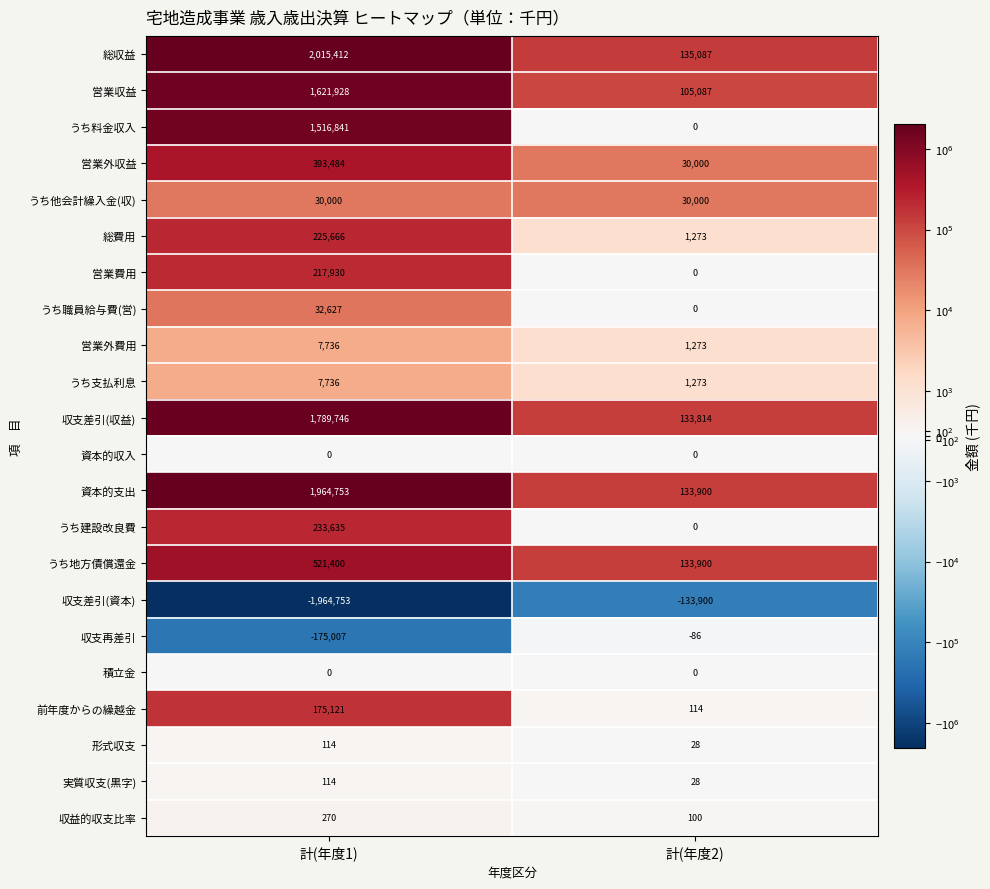

Is it true that 形式収支 equals 36 at 計(年度2)?

False